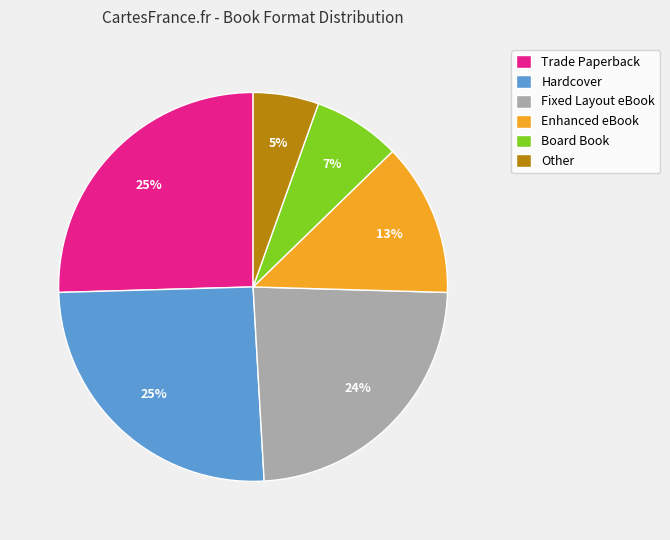

Which slice is the smallest?

Other